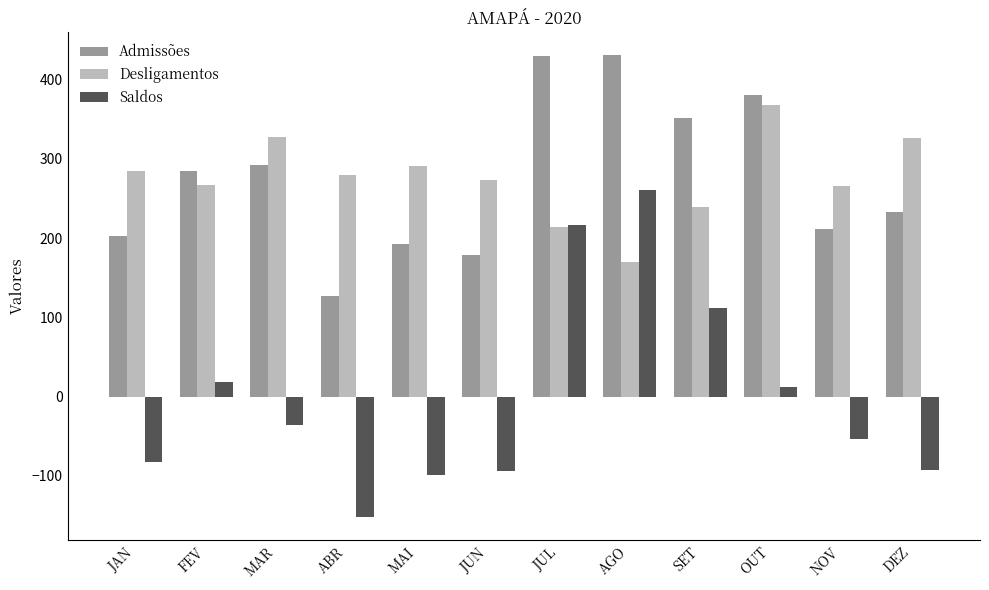

How many data points does each series have?

12